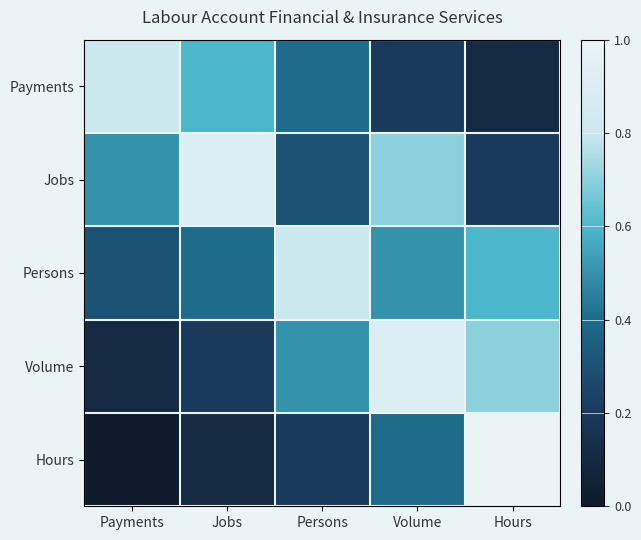

How many data points does each series have?

5